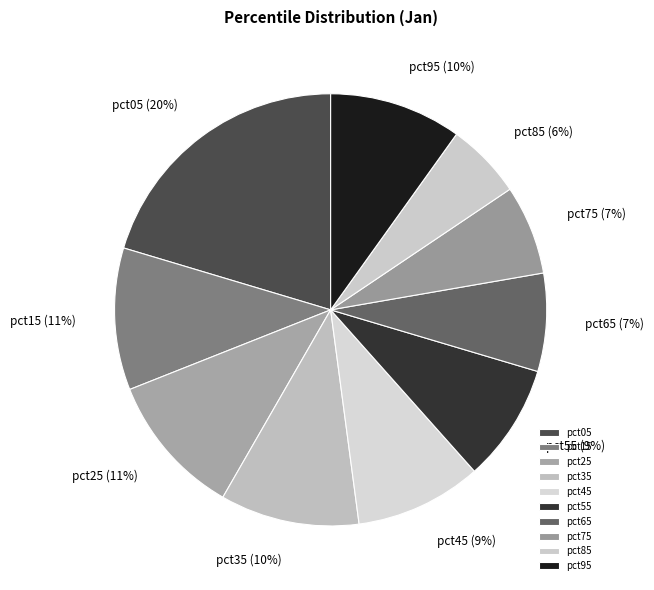

Which has a higher value, pct85 or pct25?

pct25